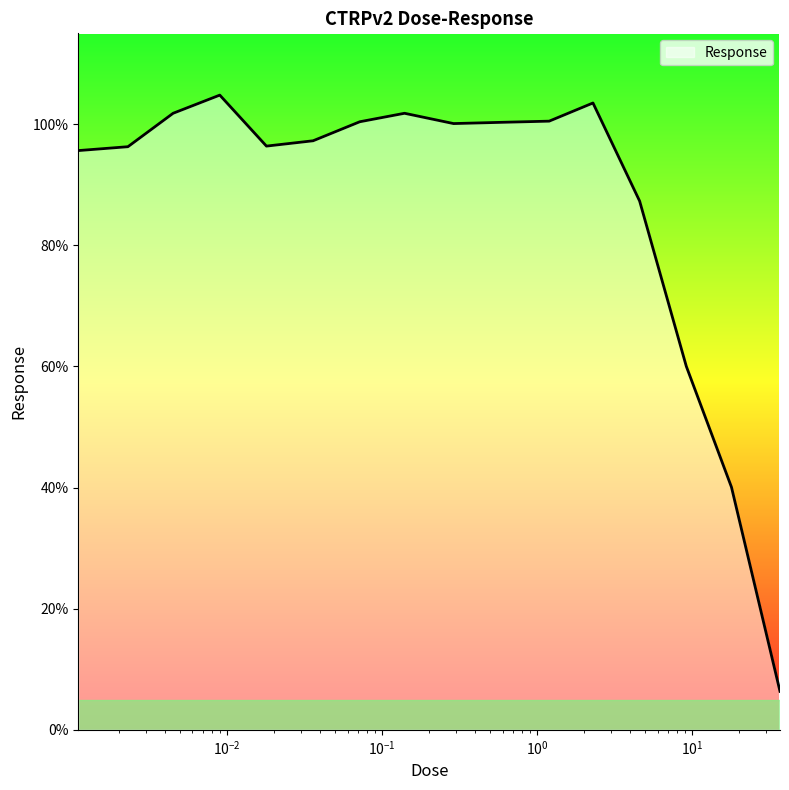

What is the maximum value shown in the chart?

104.8